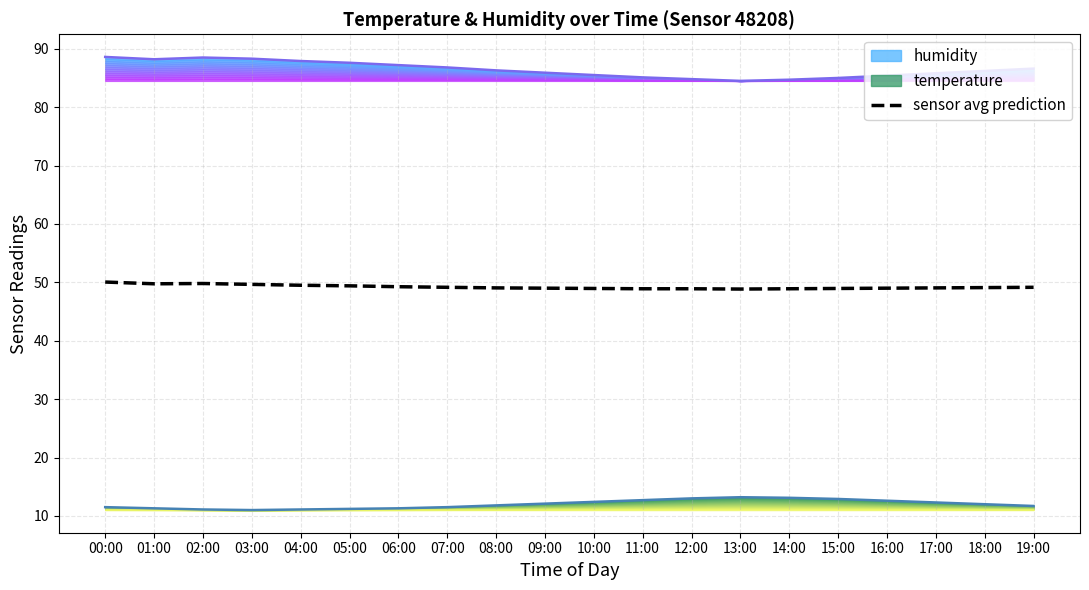

Does the chart have visible grid lines?

Yes